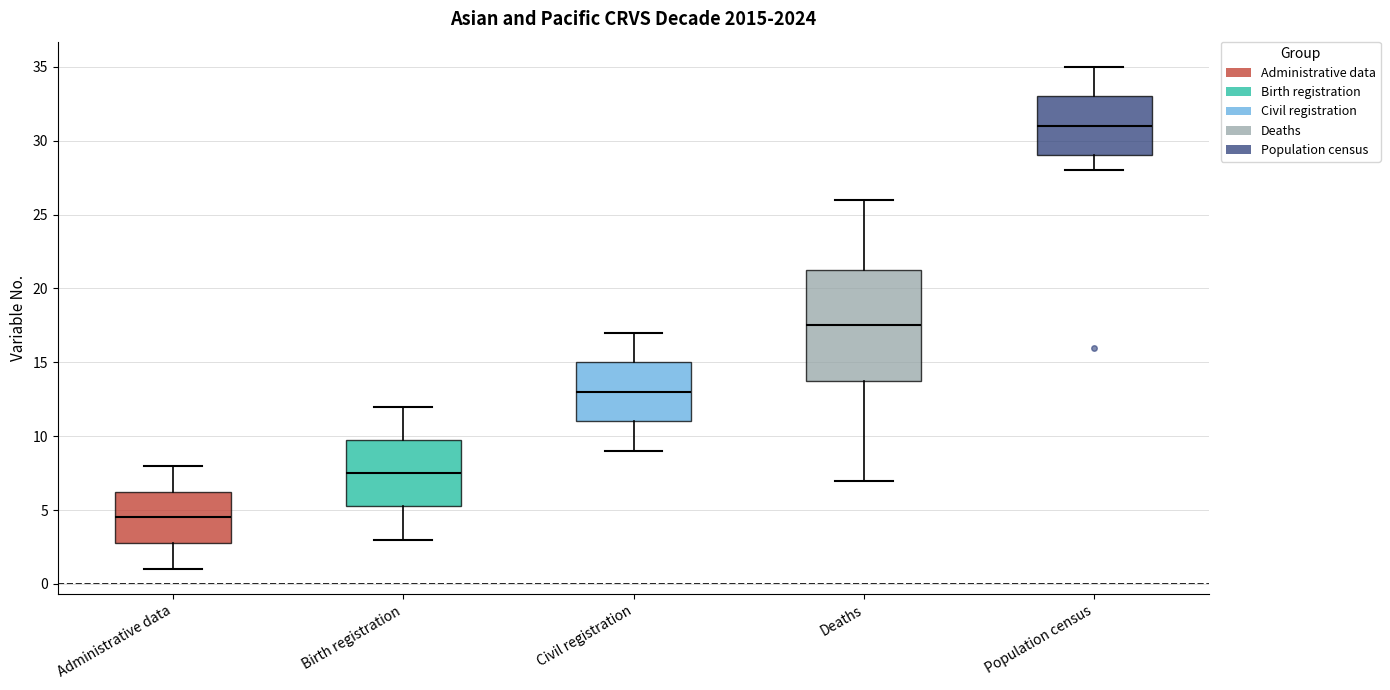

Reading left to right, transcribe this box plot: for each box, give where its median line is, the range the box spans, and where its two whiskers end, as read against the y-axis. The values are not printed on the chart, so give them approximately, as read against the axis.

Administrative data: median 4.5, box 3.0 to 6.5, whiskers 1.0 to 8.0
Birth registration: median 7.5, box 5.5 to 10.0, whiskers 3.0 to 12.0
Civil registration: median 13.0, box 11.0 to 15.0, whiskers 9.0 to 17.0
Deaths: median 17.5, box 14.0 to 21.5, whiskers 7.0 to 26.0
Population census: median 31.0, box 29.0 to 33.0, whiskers 28.0 to 35.0